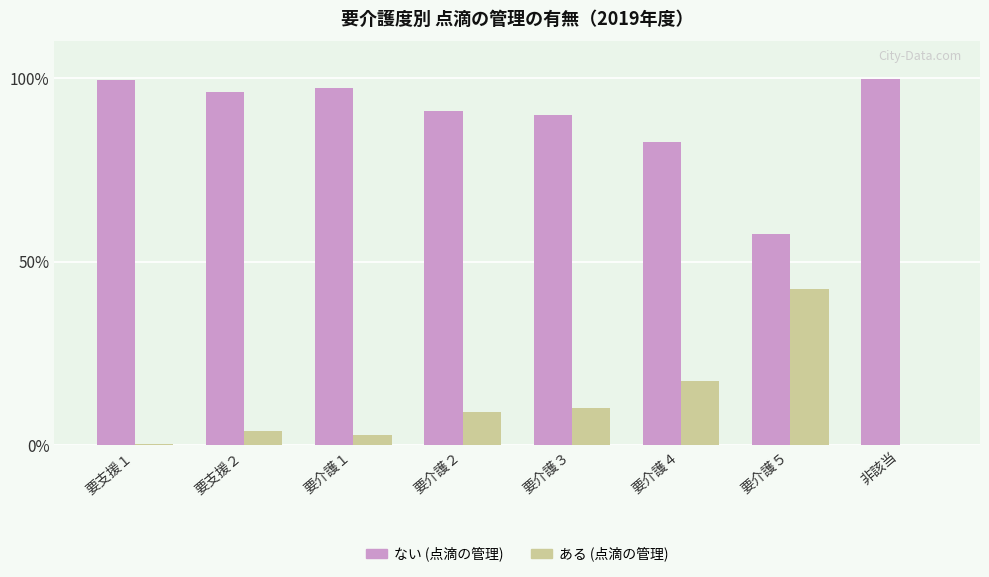

Where is ない (点滴の管理) nearest to the value 78?

要介護４